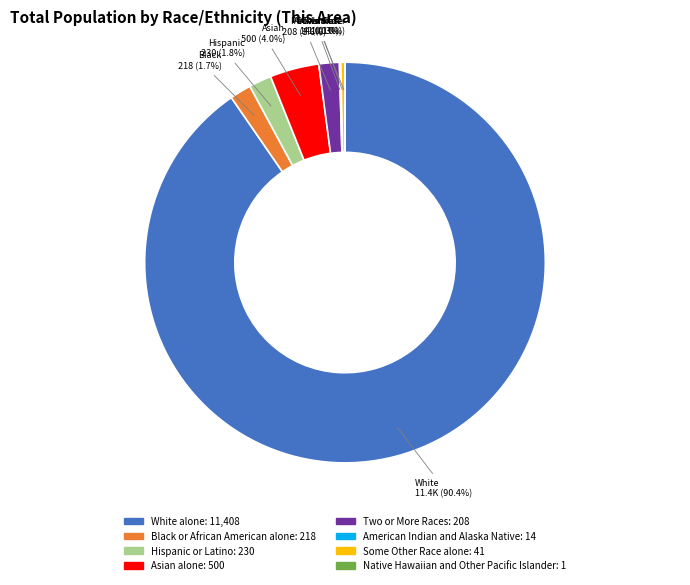

Which category has the biggest portion of the pie?

White alone